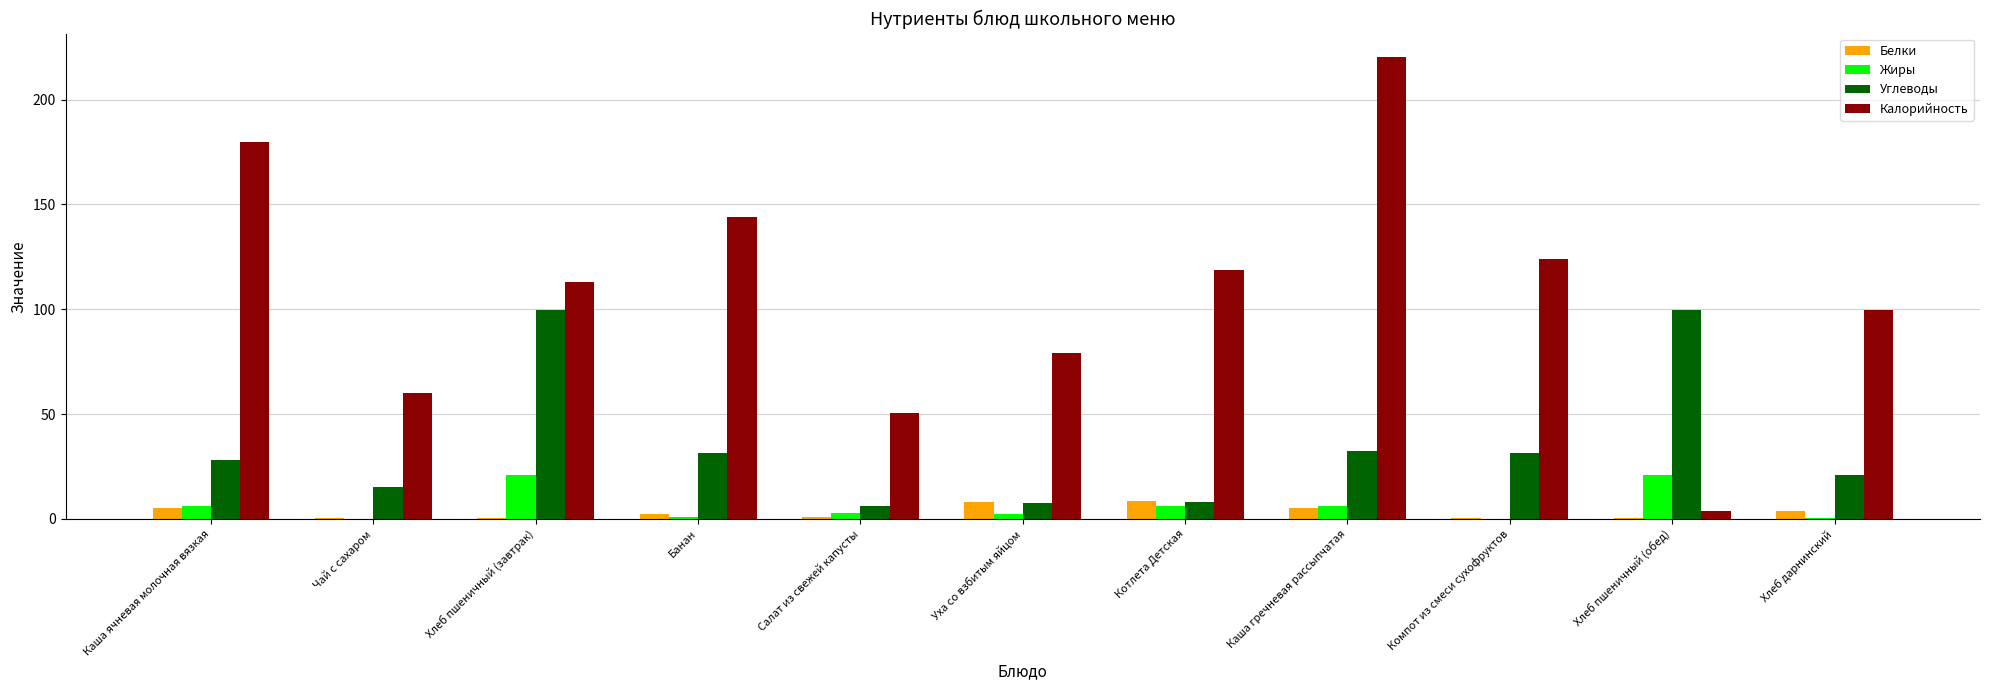

What is the maximum value for Калорийность?

220.5